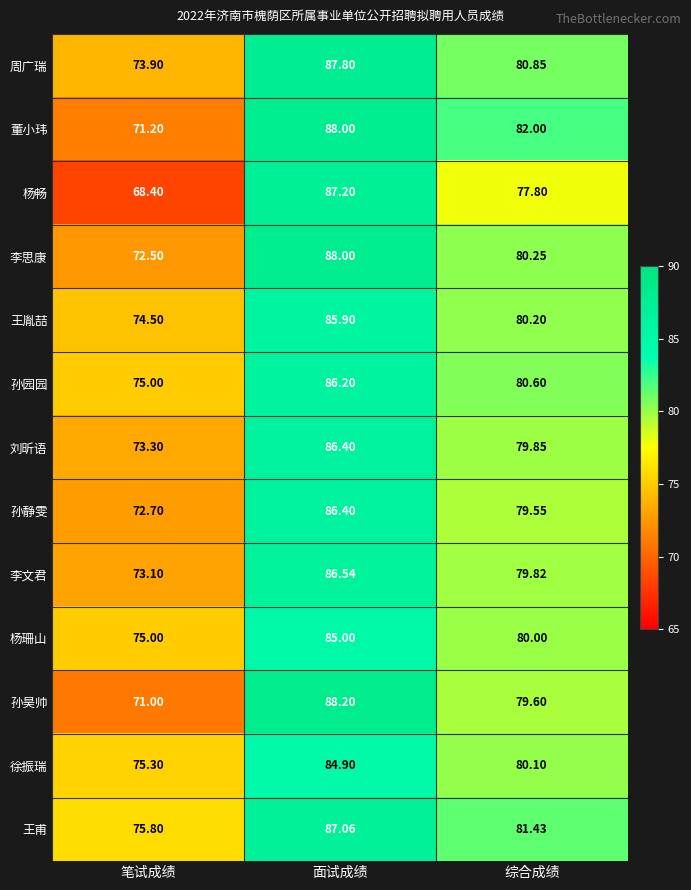

At which label does 李思康 first exceed 80?

面试成绩